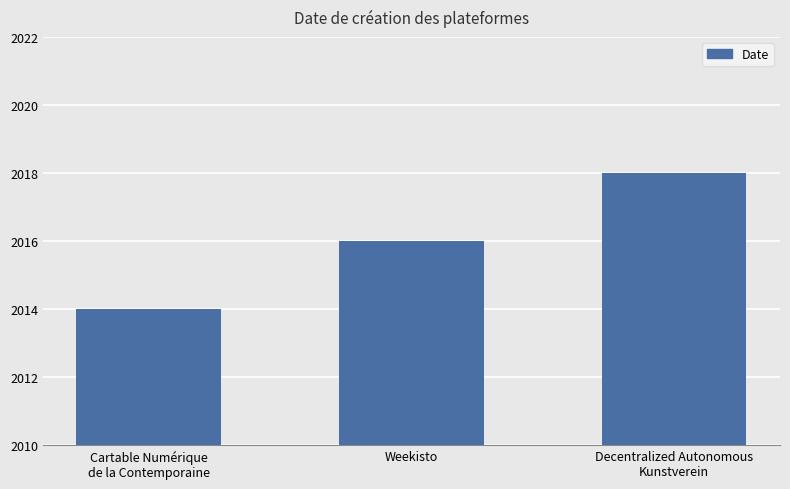

What is the value of the 2nd bar from the left?

2016